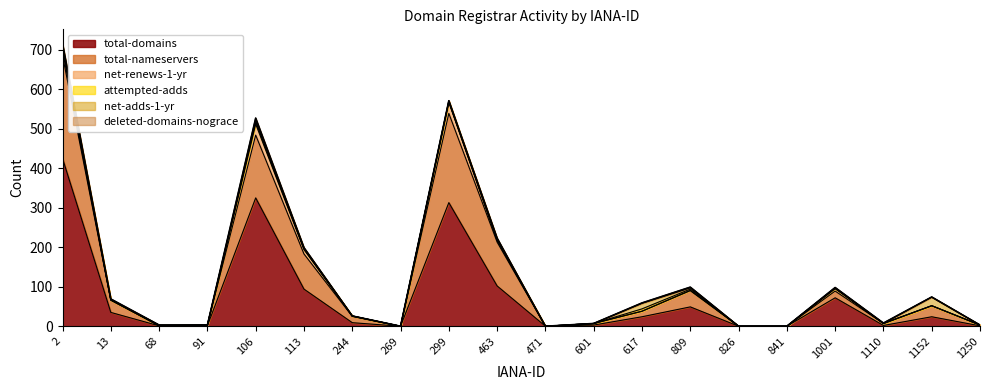

At 91, list the series in order from largest to smallest.

total-nameservers, total-domains, net-renews-1-yr, attempted-adds, net-adds-1-yr, deleted-domains-nograce